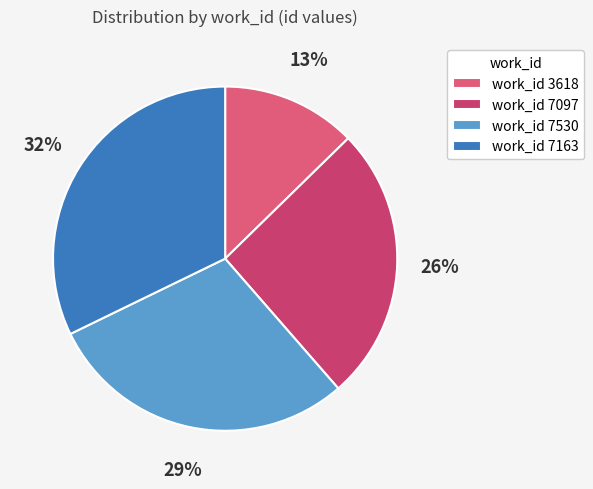

How many segments does this pie chart have?

4